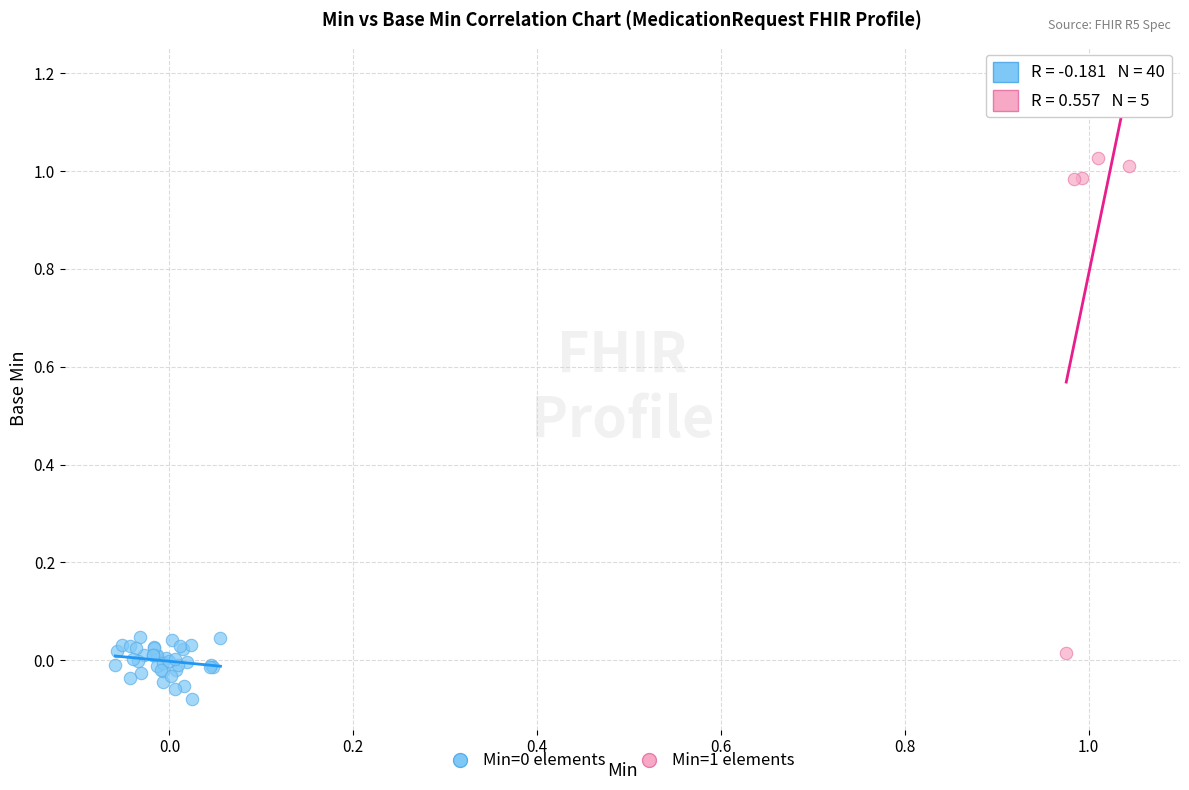

Which series has the widest spread of Y values?

Min=1 elements